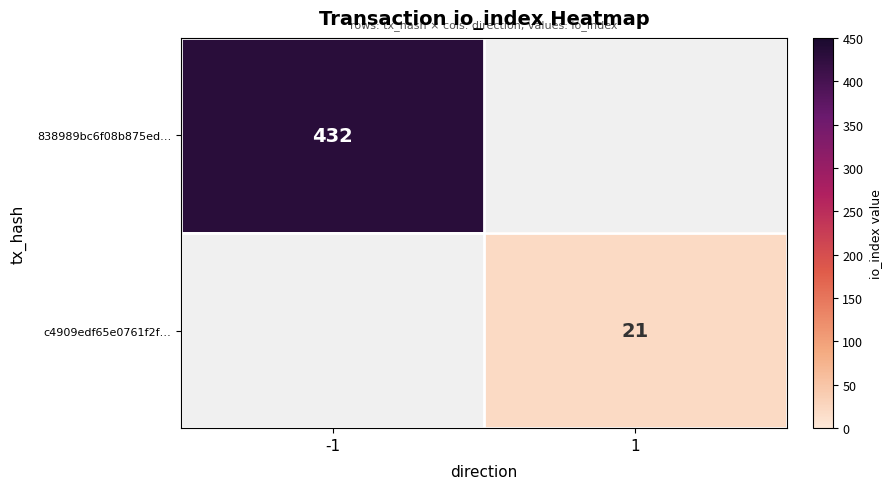

What is the minimum value shown in the chart?

21.0